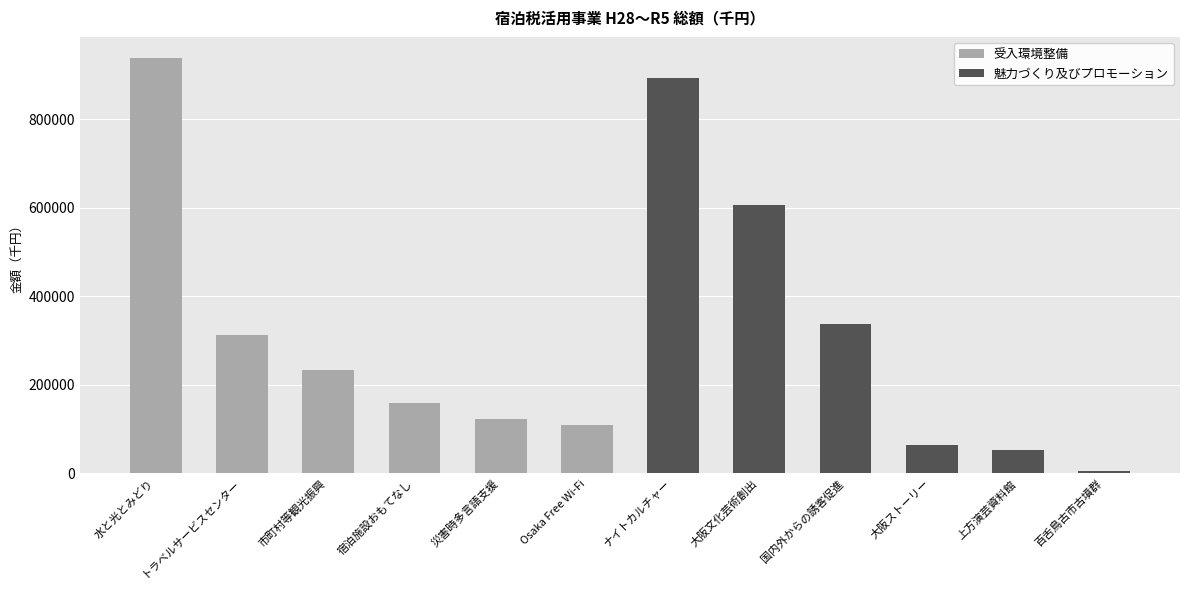

What is the label of the 3rd bar from the left?

市町村等観光振興